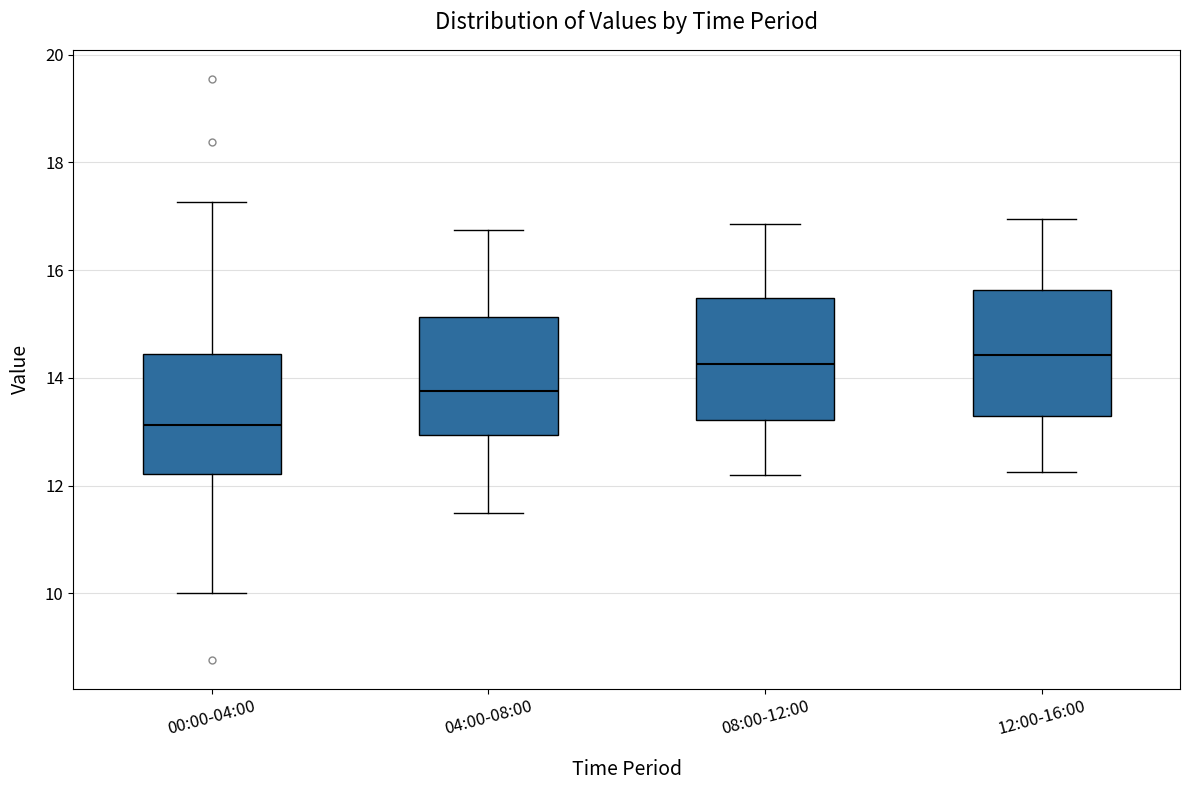

Where is the lower edge of the box for 04:00-08:00 on the y-axis? The values are not printed on the chart, so give them approximately, as read against the axis.

13.0